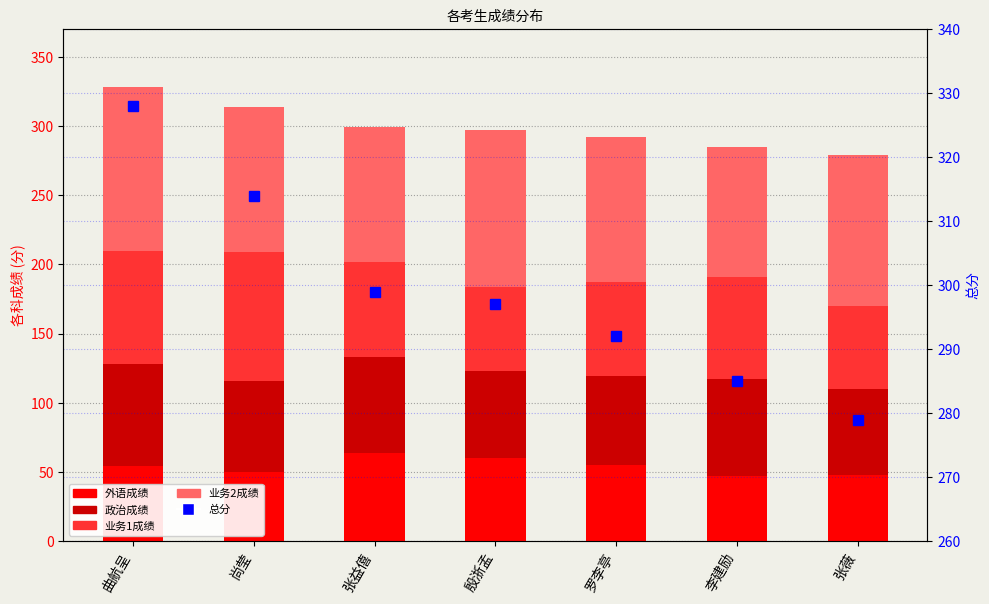

What is the label of the 5th bar from the right?

张益僖